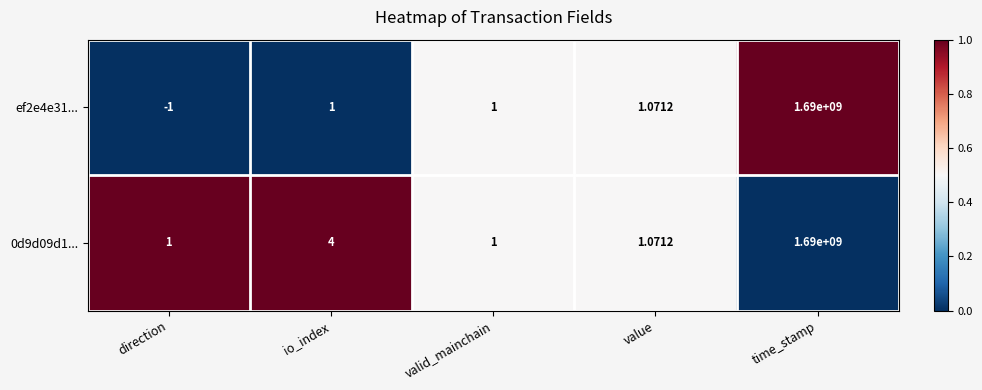

At which label is ef2e4e31... closest to 844999999?

value